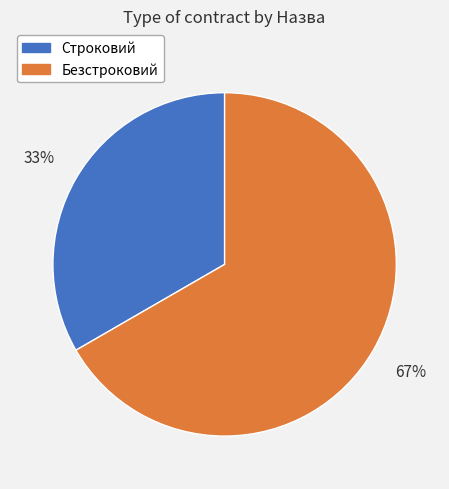

Is the sum of Строковий and Безстроковий greater than half?

Yes